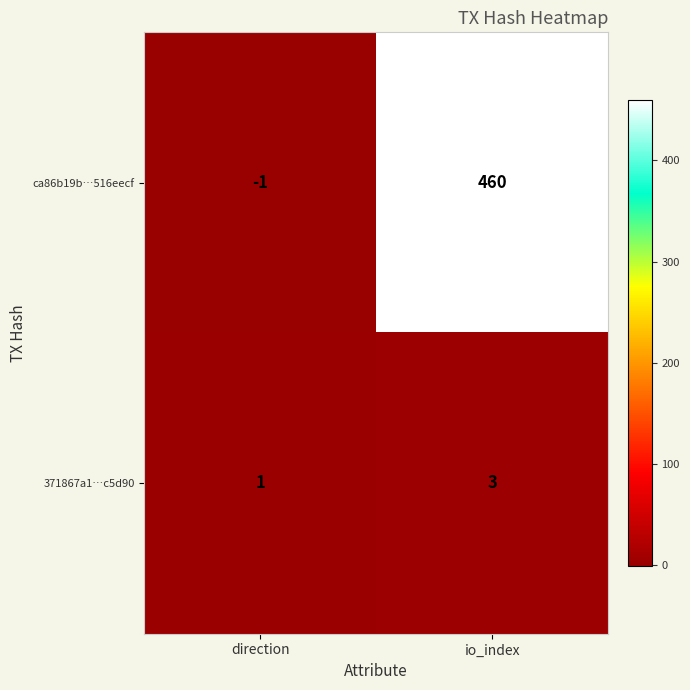

True or false: 371867a1…c5d90 has a value of 1 at direction.

True